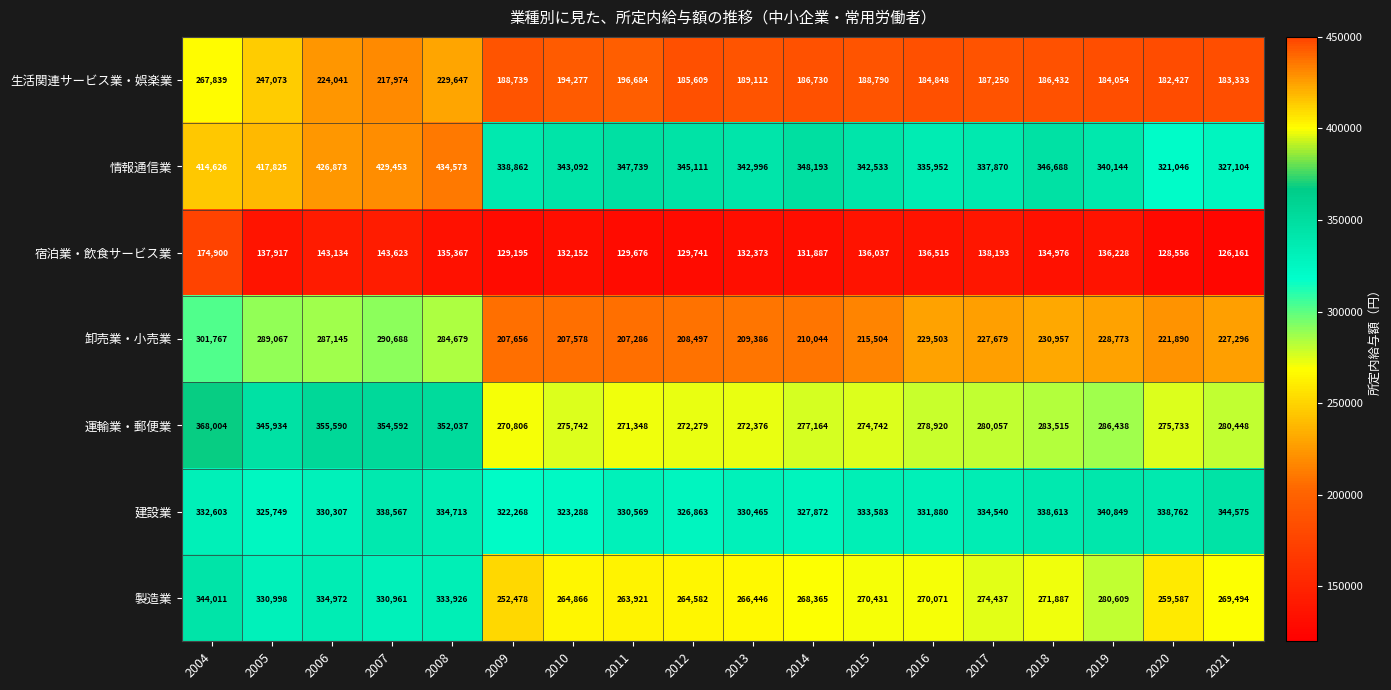

At 2007, list the series in order from largest to smallest.

情報通信業, 運輸業・郵便業, 建設業, 製造業, 卸売業・小売業, 生活関連サービス業・娯楽業, 宿泊業・飲食サービス業